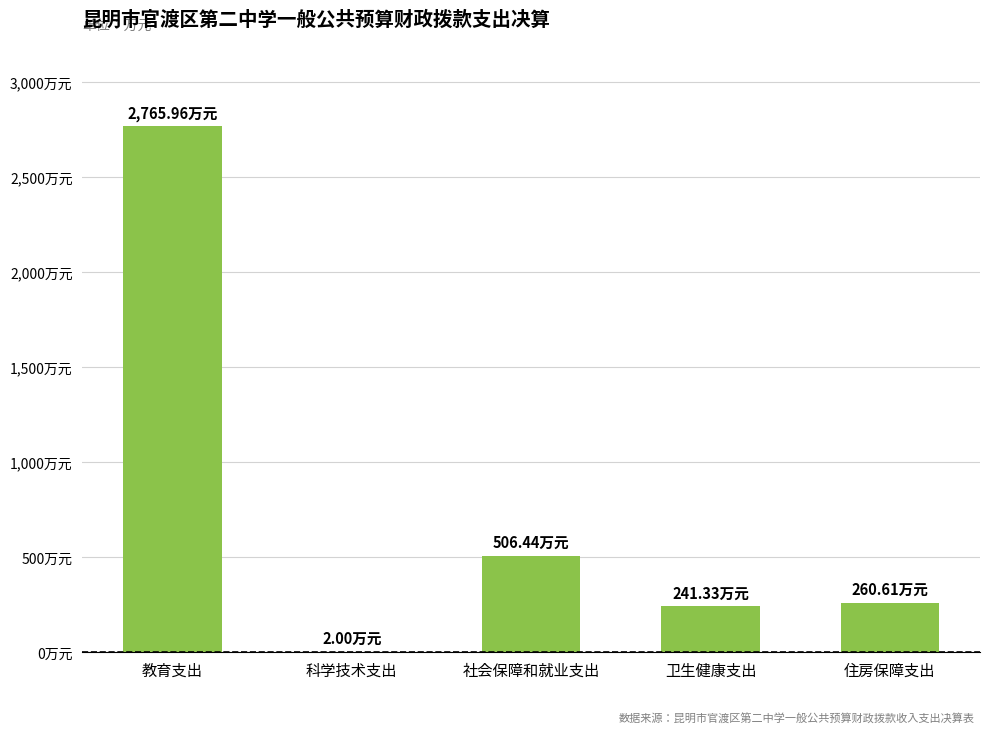

Are the bars horizontal?

No